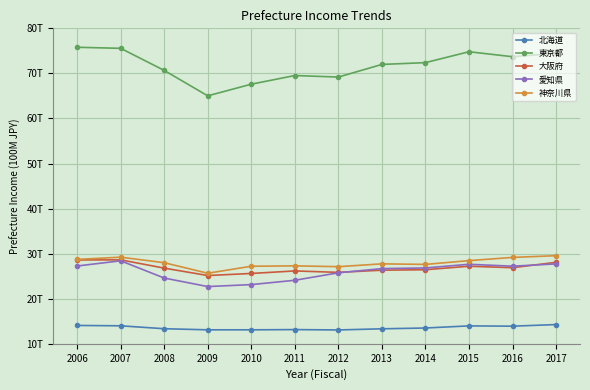

Which series has the largest range (max minus min)?

東京都